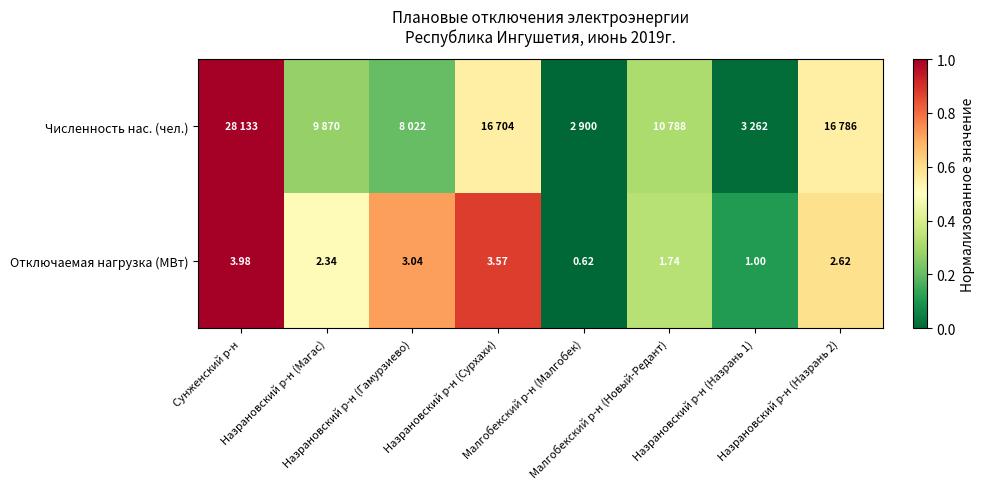

Between Назрановский р-н (Гамурзиево) and Назрановский р-н (Сурхахи), which is larger?

Назрановский р-н (Сурхахи)